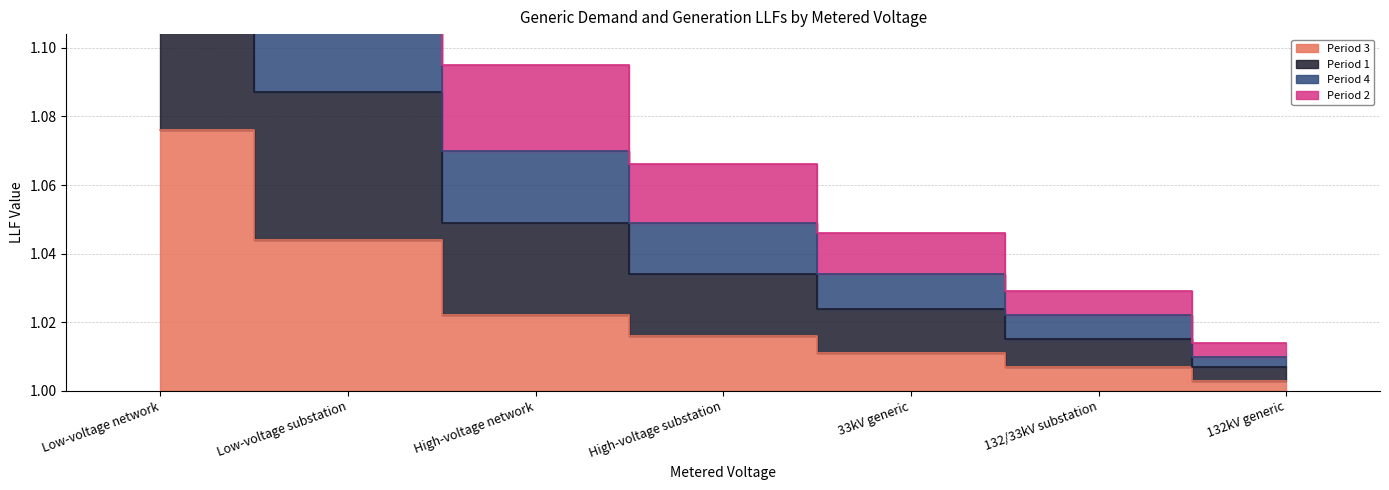

Which category has the lowest value across all series?

132kV generic